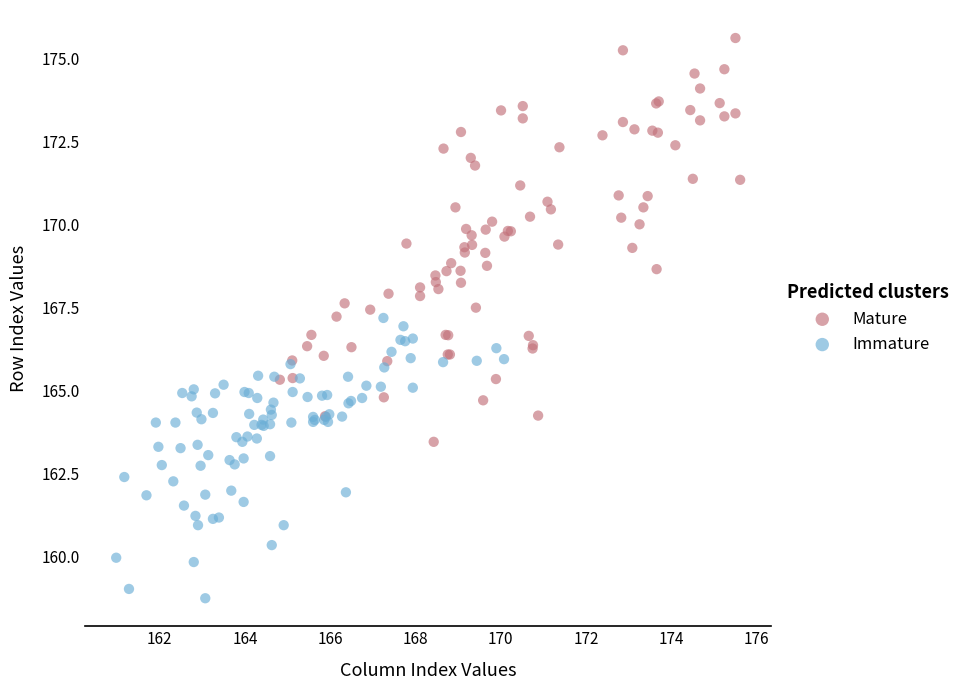

Which series has the widest spread of Y values?

Mature